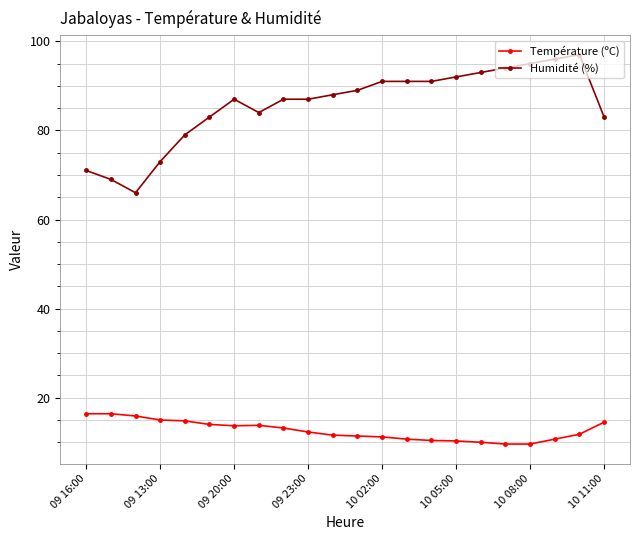

True or false: Température (ºC) has more than 0 interior local peaks.

True